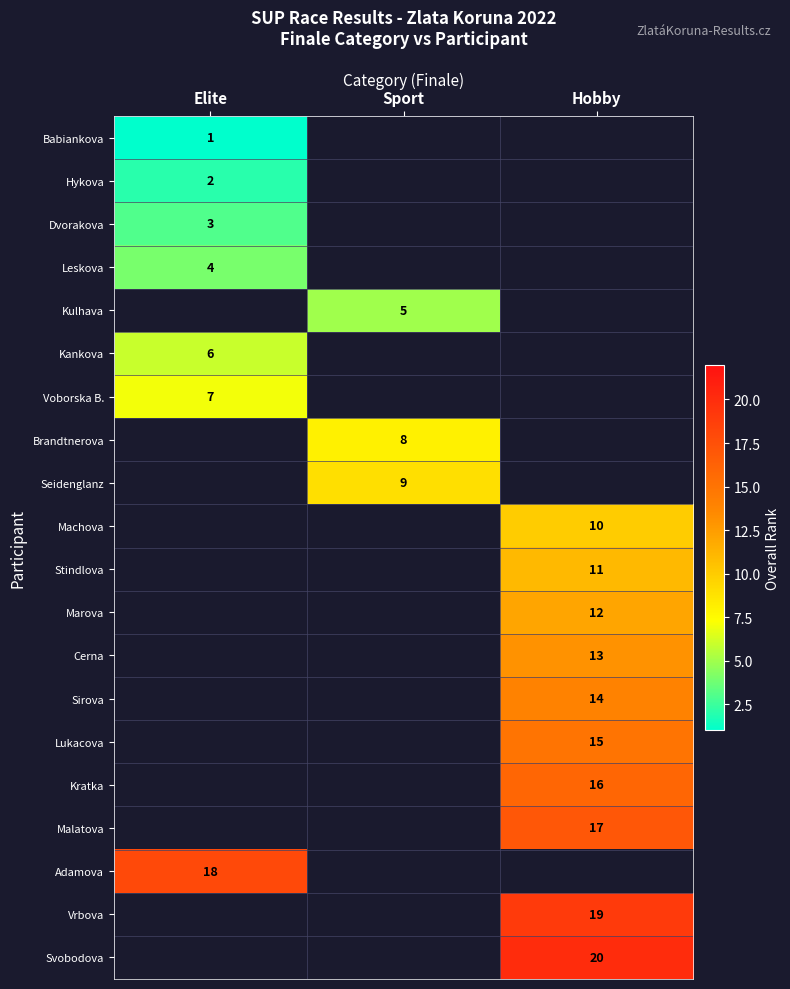

True or false: Voborska B. has a value of 10 at Elite.

False